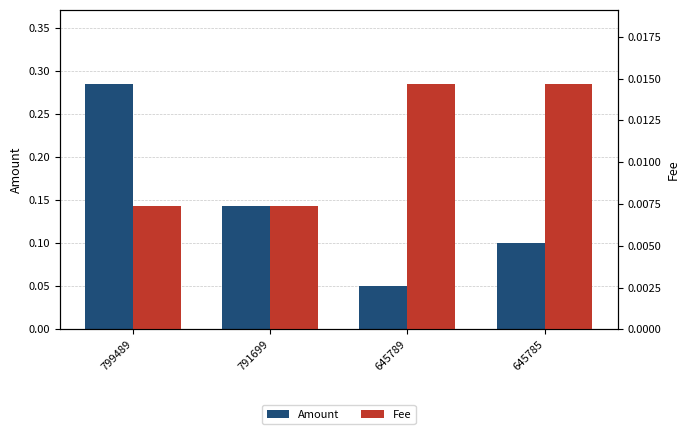

Are the bars horizontal?

No